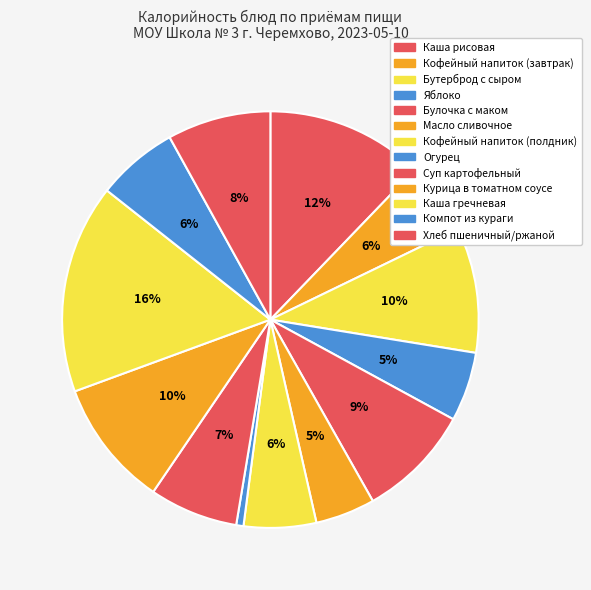

To the nearest percent, what is the combined percentage of Яблоко and Курица в томатном соусе?

15%